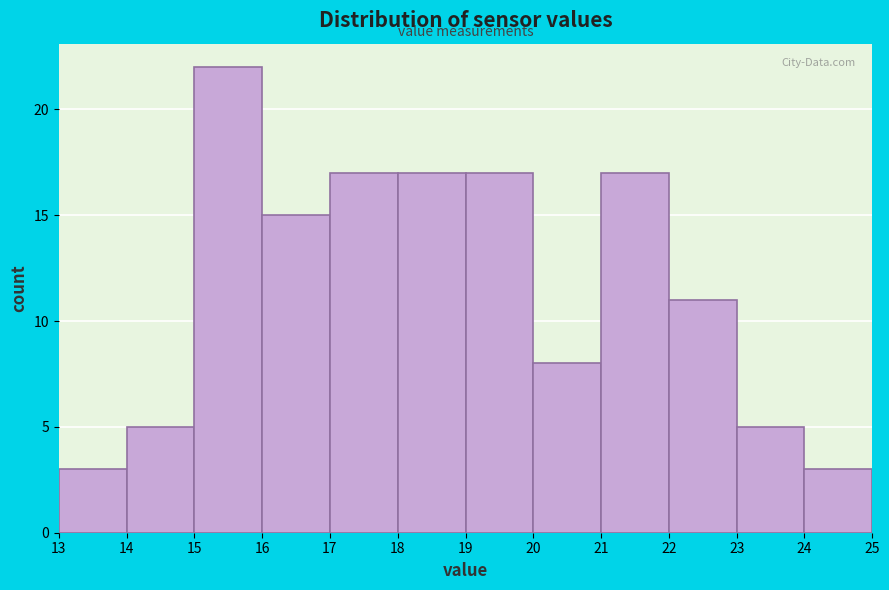

Reading left to right, transcribe this chart: for each bar, give the range it covers on the x-axis and its height. The values are not printed on the chart, so give them approximately, as read against the axis.

13 to 14: 3
14 to 15: 5
15 to 16: 22
16 to 17: 15
17 to 18: 17
18 to 19: 17
19 to 20: 17
20 to 21: 8
21 to 22: 17
22 to 23: 11
23 to 24: 5
24 to 25: 3